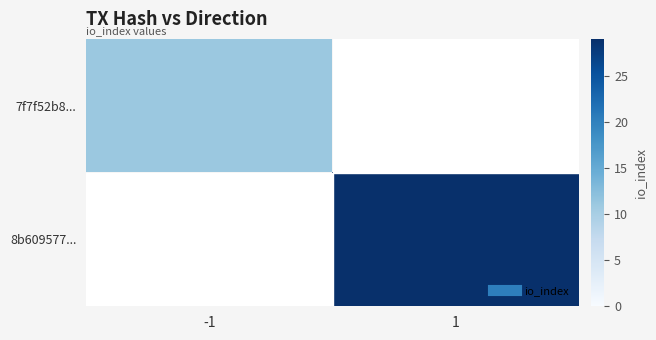

Count the number of data series in this chart.

2